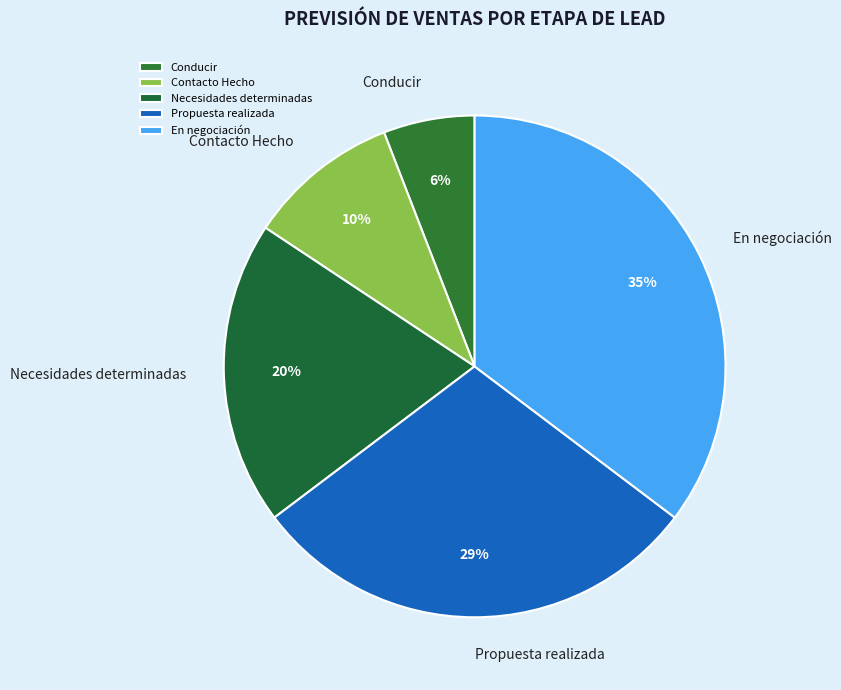

Count the number of slices in the pie.

5